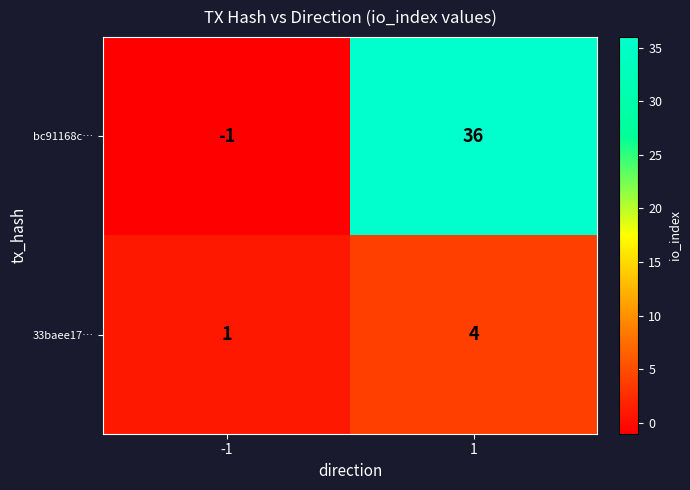

At which category is the sum across all series the highest?

1